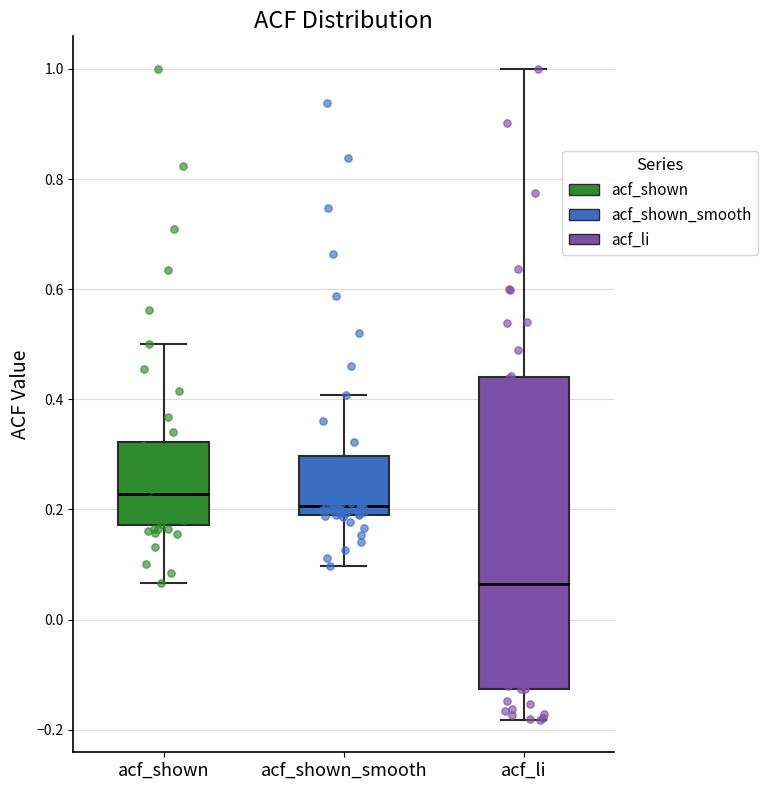

Which box's median line is the lowest?

acf_li